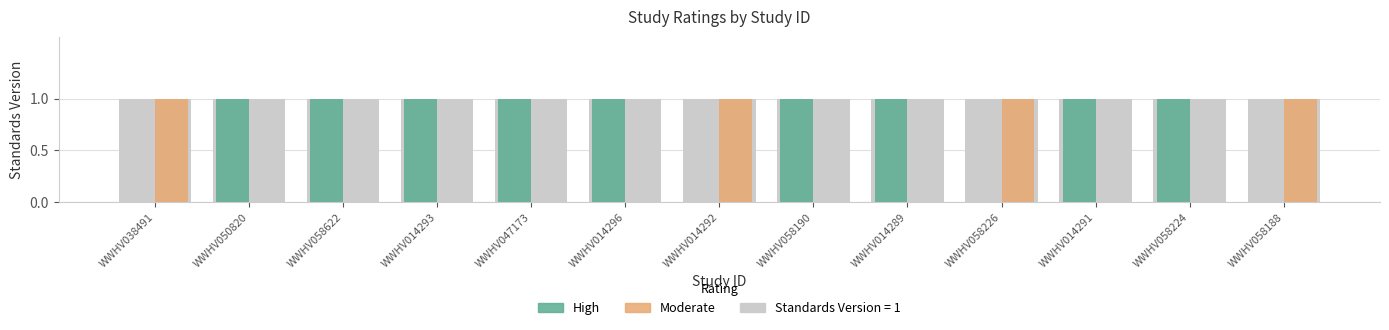

What is the highest value of the High series?

1